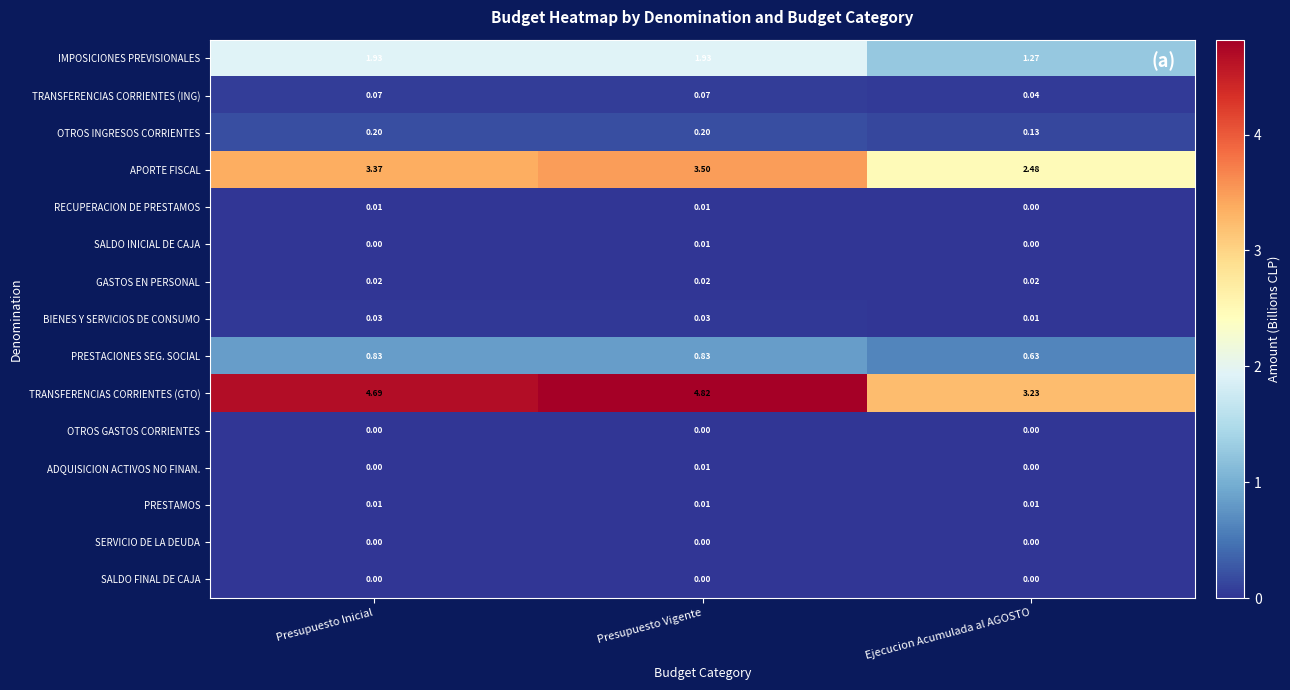

Which series has the largest range (max minus min)?

TRANSFERENCIAS CORRIENTES (GTO)